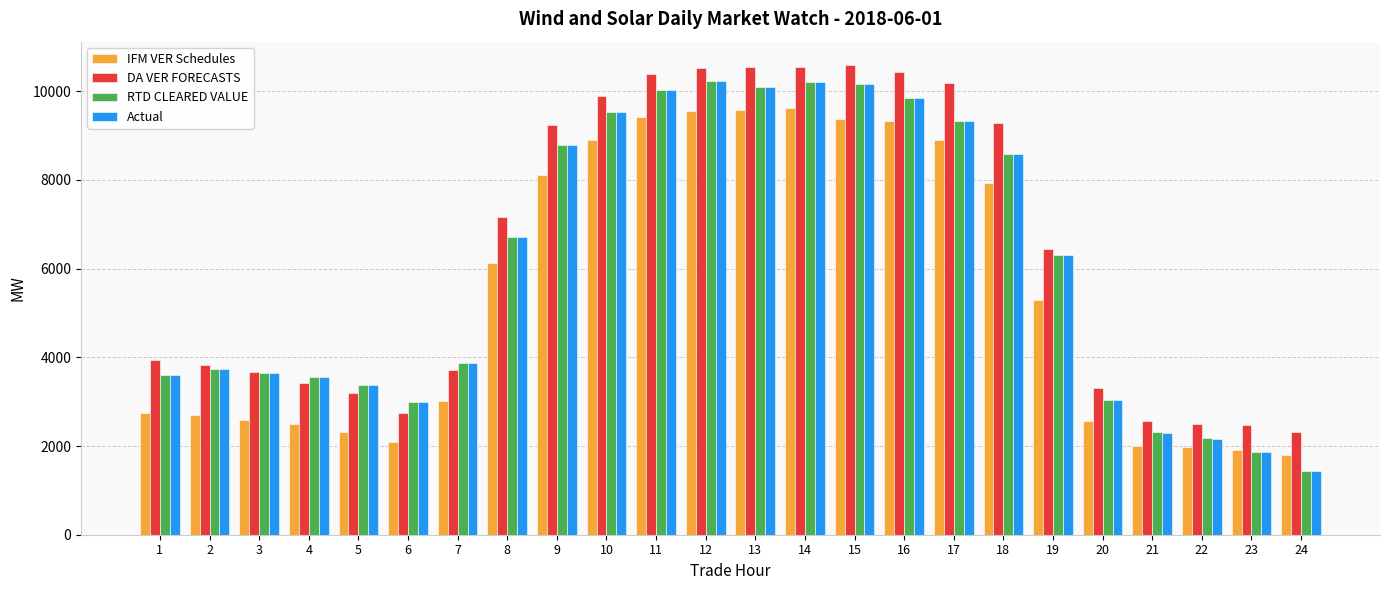

How many categories are shown in the chart?

24